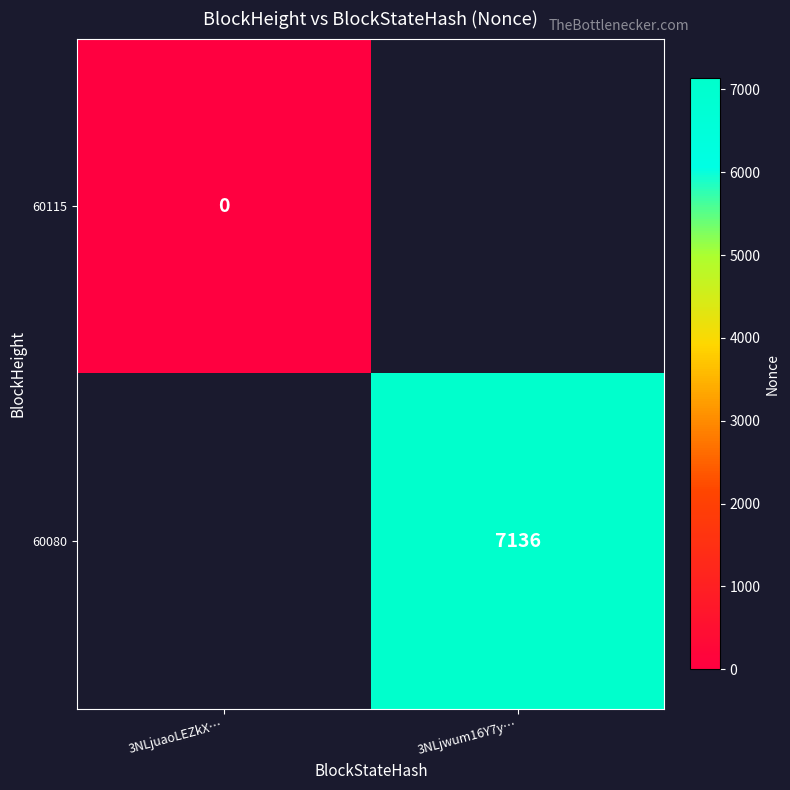

At how many categories does at least one series exceed 911?

1